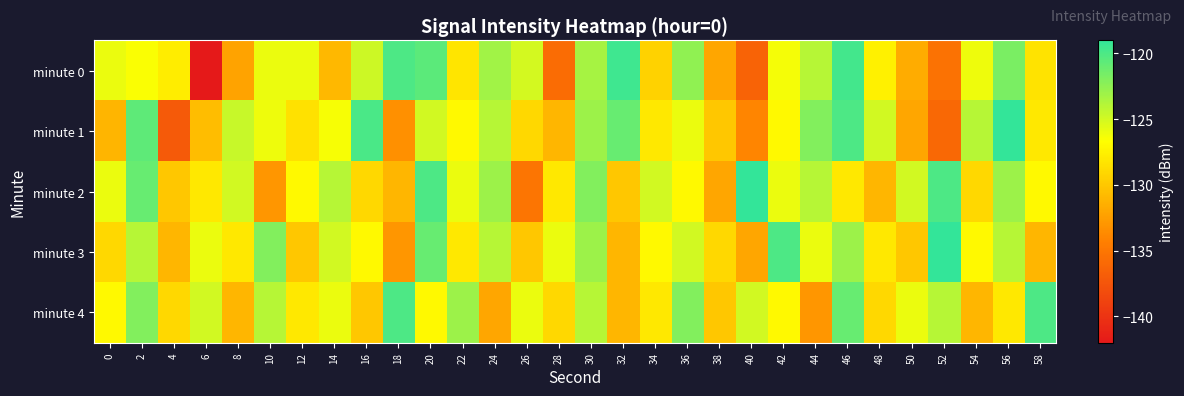

Which category has the highest value across all series?

56